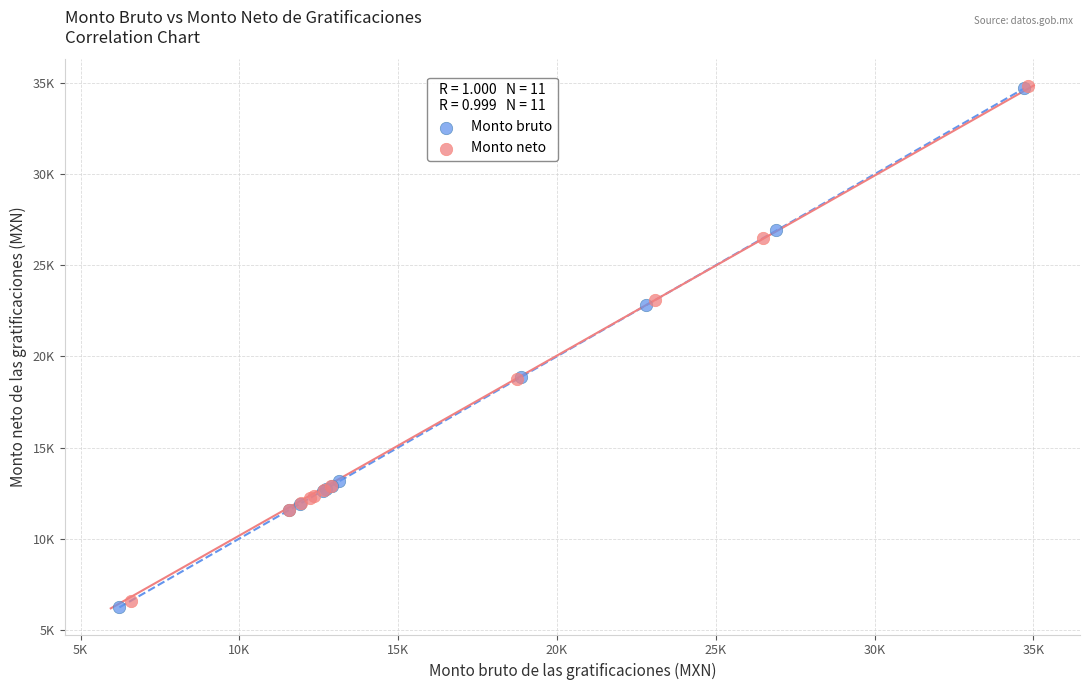

What are all the series names shown in the legend?

Monto bruto, Monto neto